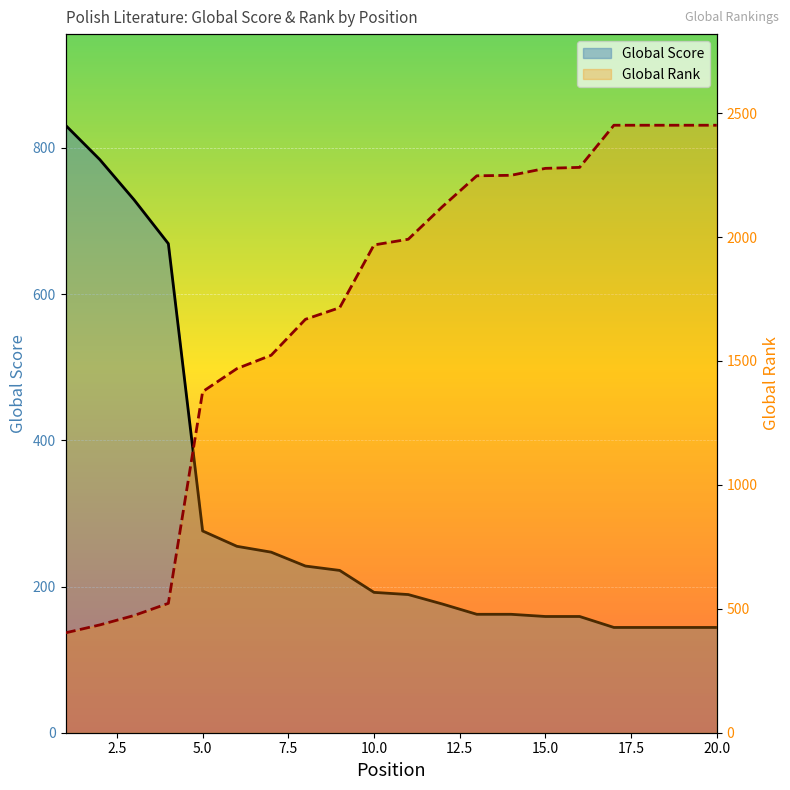

How many data points does each series have?

20